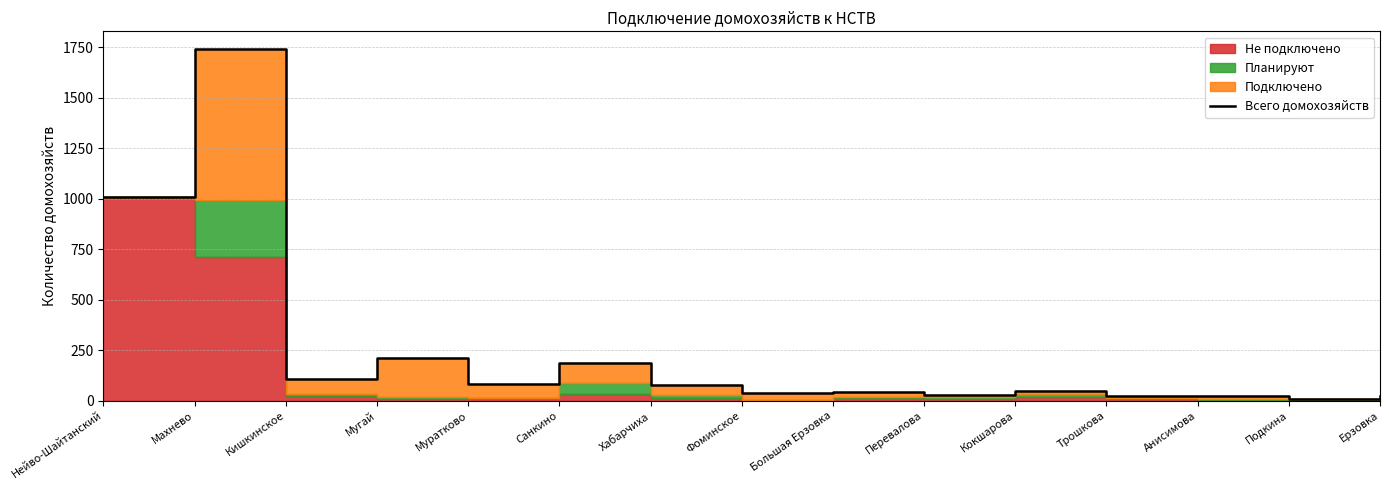

Read the value at Мугай.

210